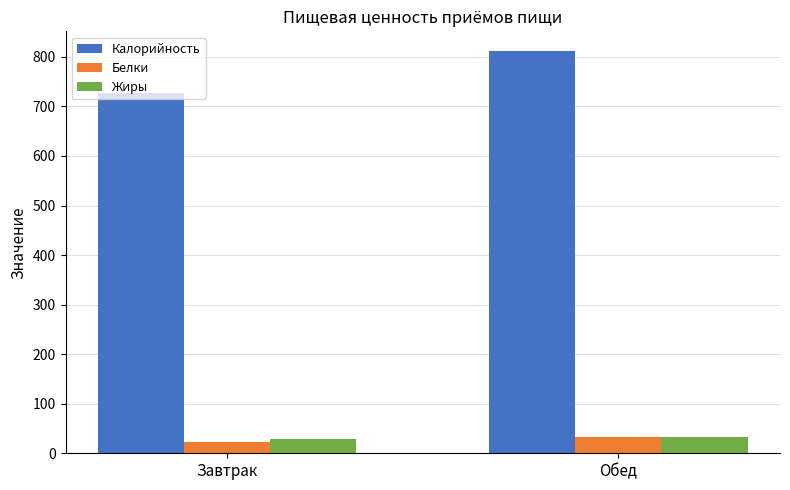

What is the difference between the Калорийность values at Обед and Завтрак?

84.0